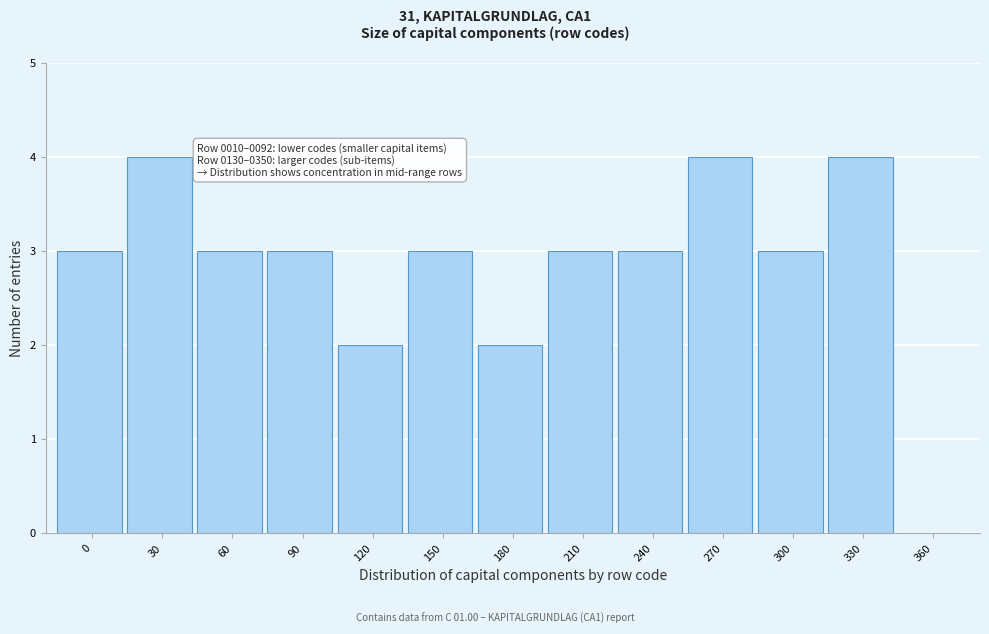

Reading right to left, transcribe all the data shown in this chart.

360=0	330=4	300=3	270=4	240=3	210=3	180=2	150=3	120=2	90=3	60=3	30=4	0=3